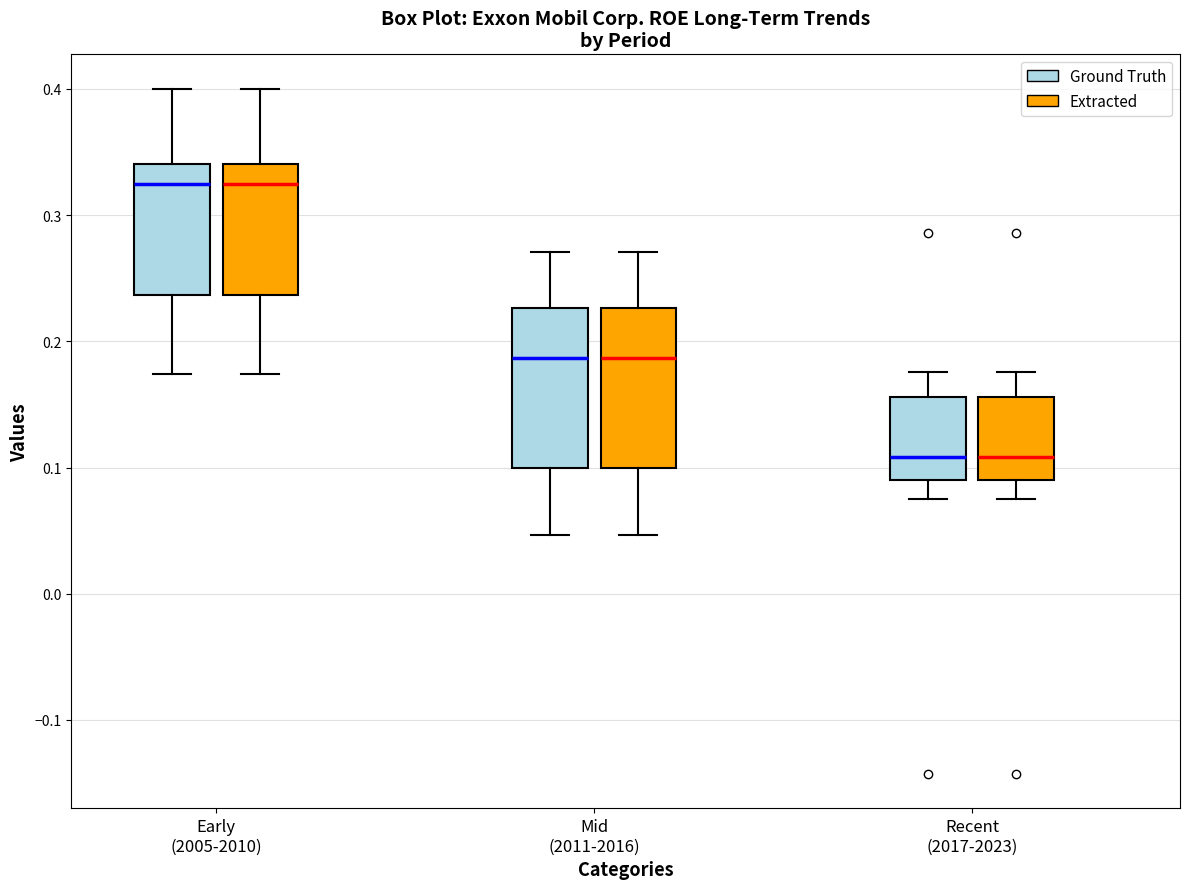

Reading left to right, transcribe this box plot: for each box, give where its median line is, the range the box spans, and where its two whiskers end, as read against the y-axis. The values are not printed on the chart, so give them approximately, as read against the axis.

Early (2005-2010) (Ground Truth): median 0.33, box 0.24 to 0.34, whiskers 0.17 to 0.40
Early (2005-2010) (Extracted): median 0.33, box 0.24 to 0.34, whiskers 0.17 to 0.40
Mid (2011-2016) (Ground Truth): median 0.19, box 0.10 to 0.23, whiskers 0.05 to 0.27
Mid (2011-2016) (Extracted): median 0.19, box 0.10 to 0.23, whiskers 0.05 to 0.27
Recent (2017-2023) (Ground Truth): median 0.11, box 0.09 to 0.16, whiskers 0.07 to 0.18
Recent (2017-2023) (Extracted): median 0.11, box 0.09 to 0.16, whiskers 0.07 to 0.18